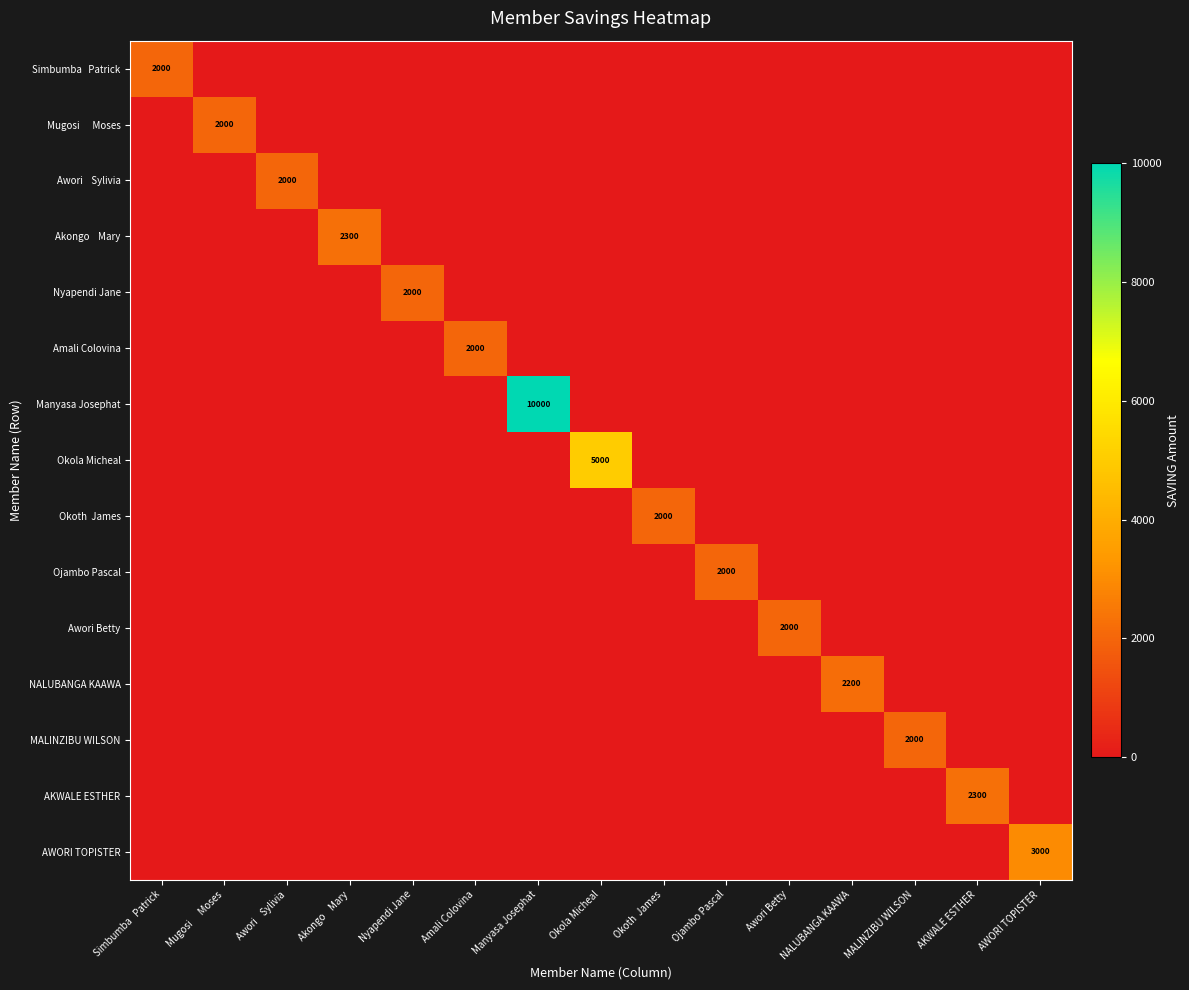

Count the number of categories in the chart.

15